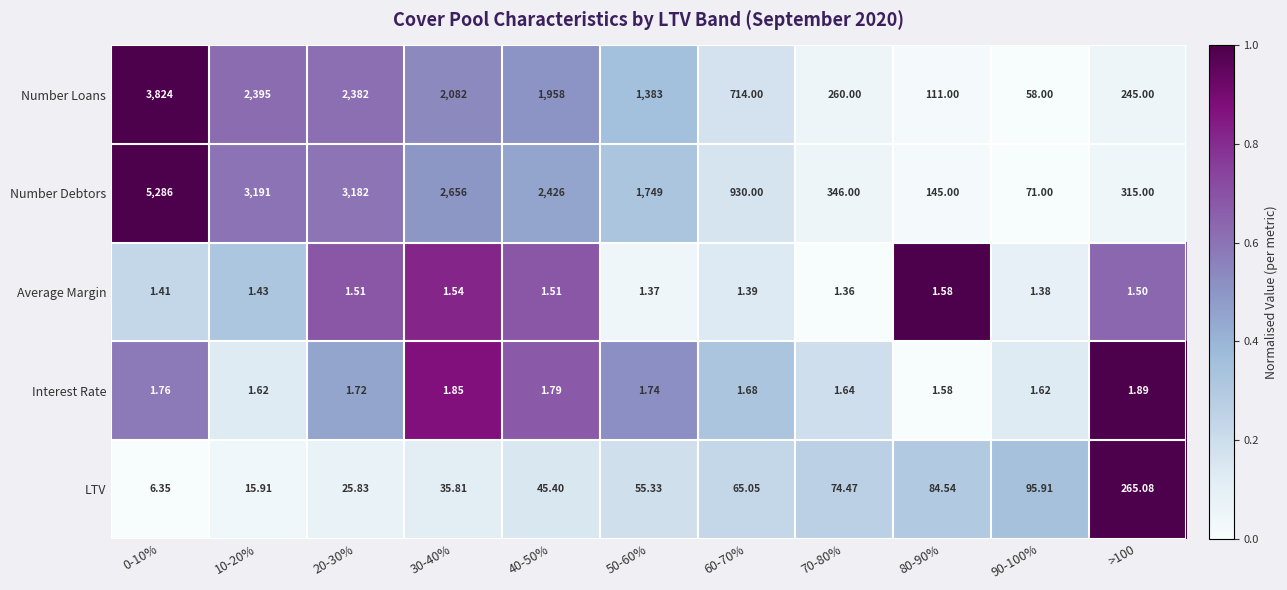

At 20-30%, list the series in order from smallest to largest.

Average Margin, Interest Rate, LTV, Number Loans, Number Debtors